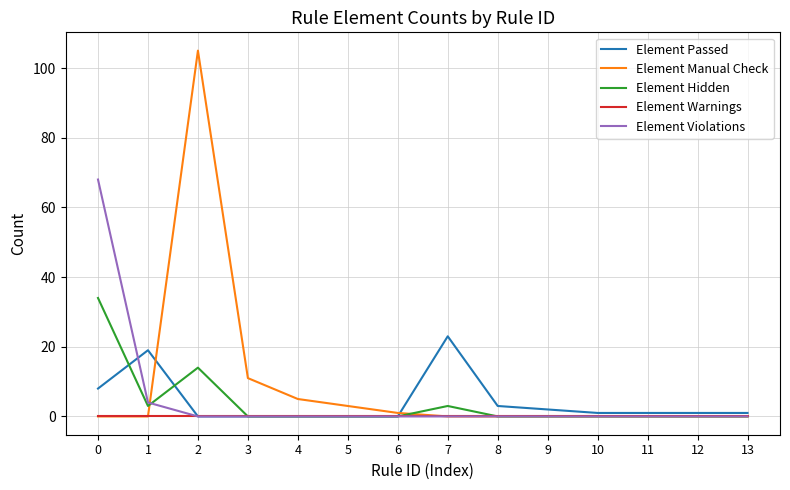

List the series in order of their peak value, lowest first.

Element Warnings, Element Passed, Element Hidden, Element Violations, Element Manual Check